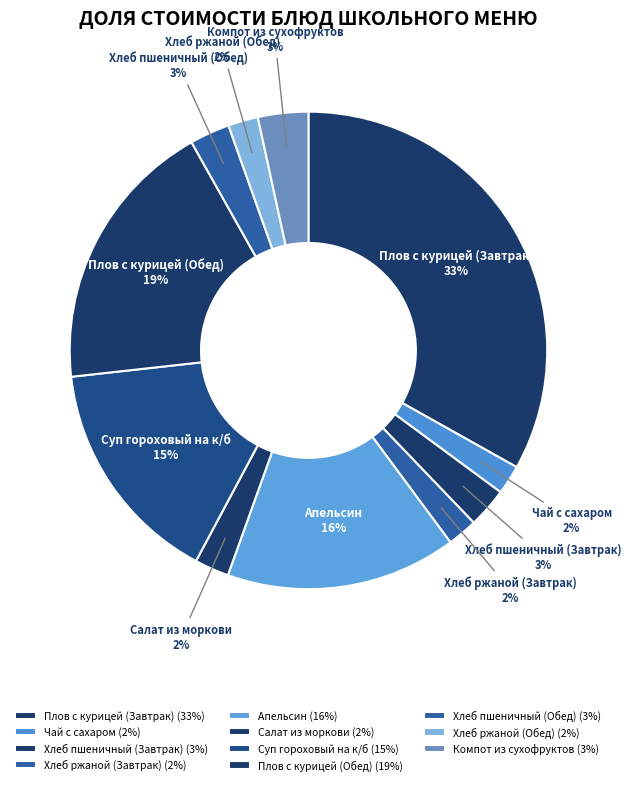

Is Хлеб пшеничный (Обед) the majority of the pie?

No